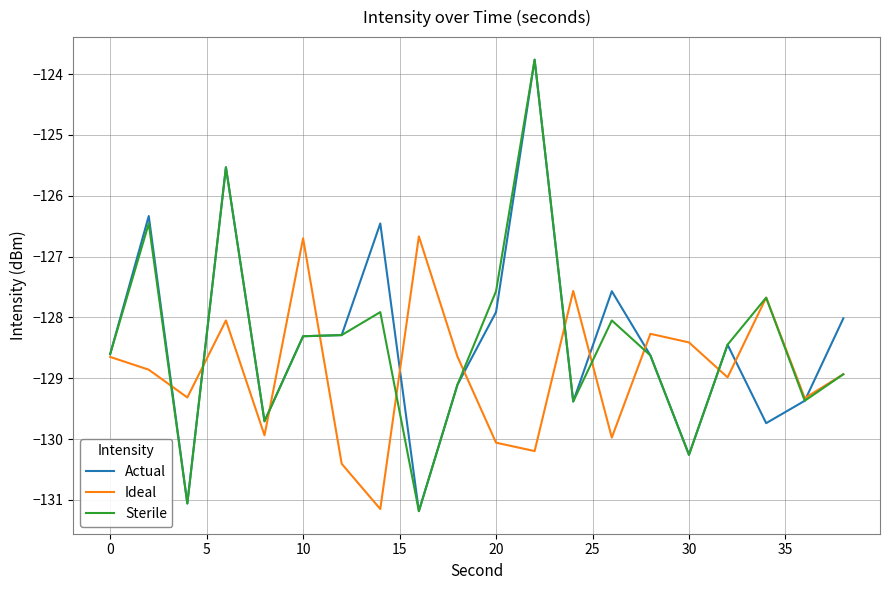

What is the minimum value for Actual?

-131.2